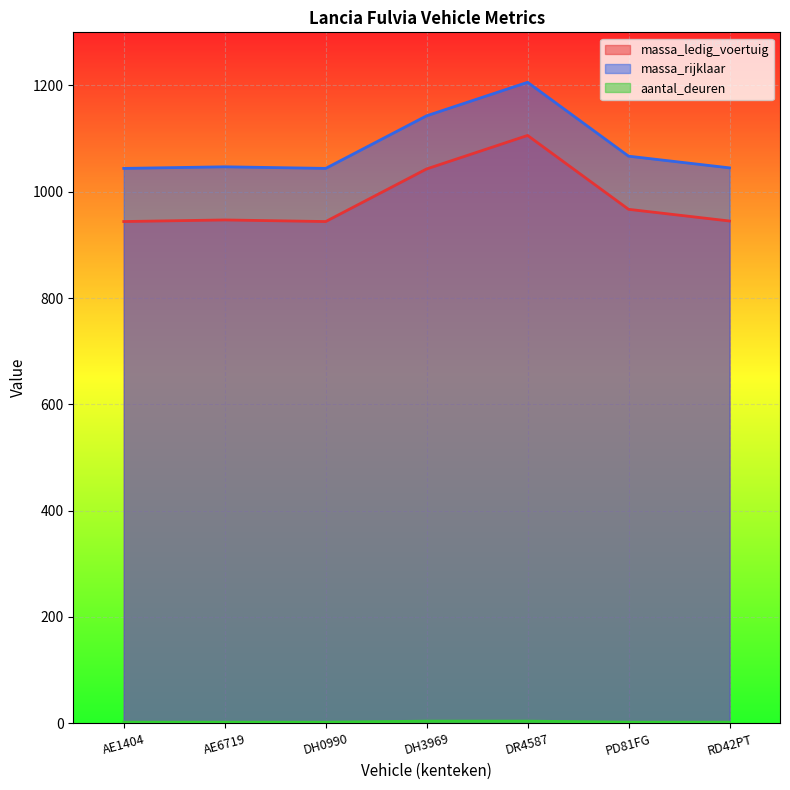

Which series has the largest total across all categories?

massa_rijklaar